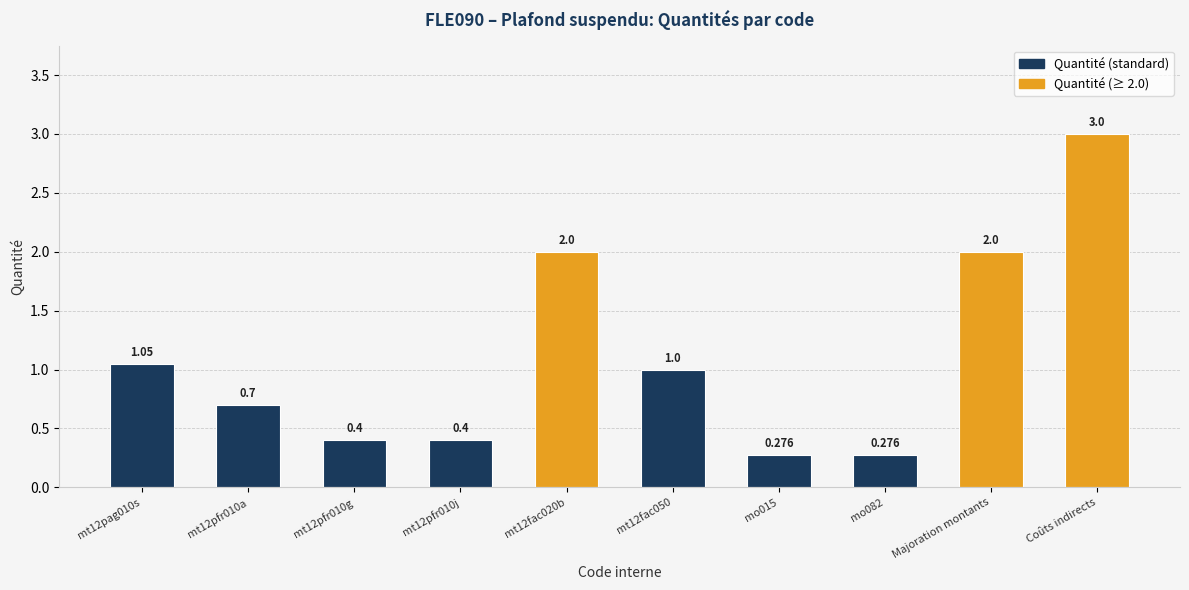

What is the label of the 5th bar from the right?

mt12fac050